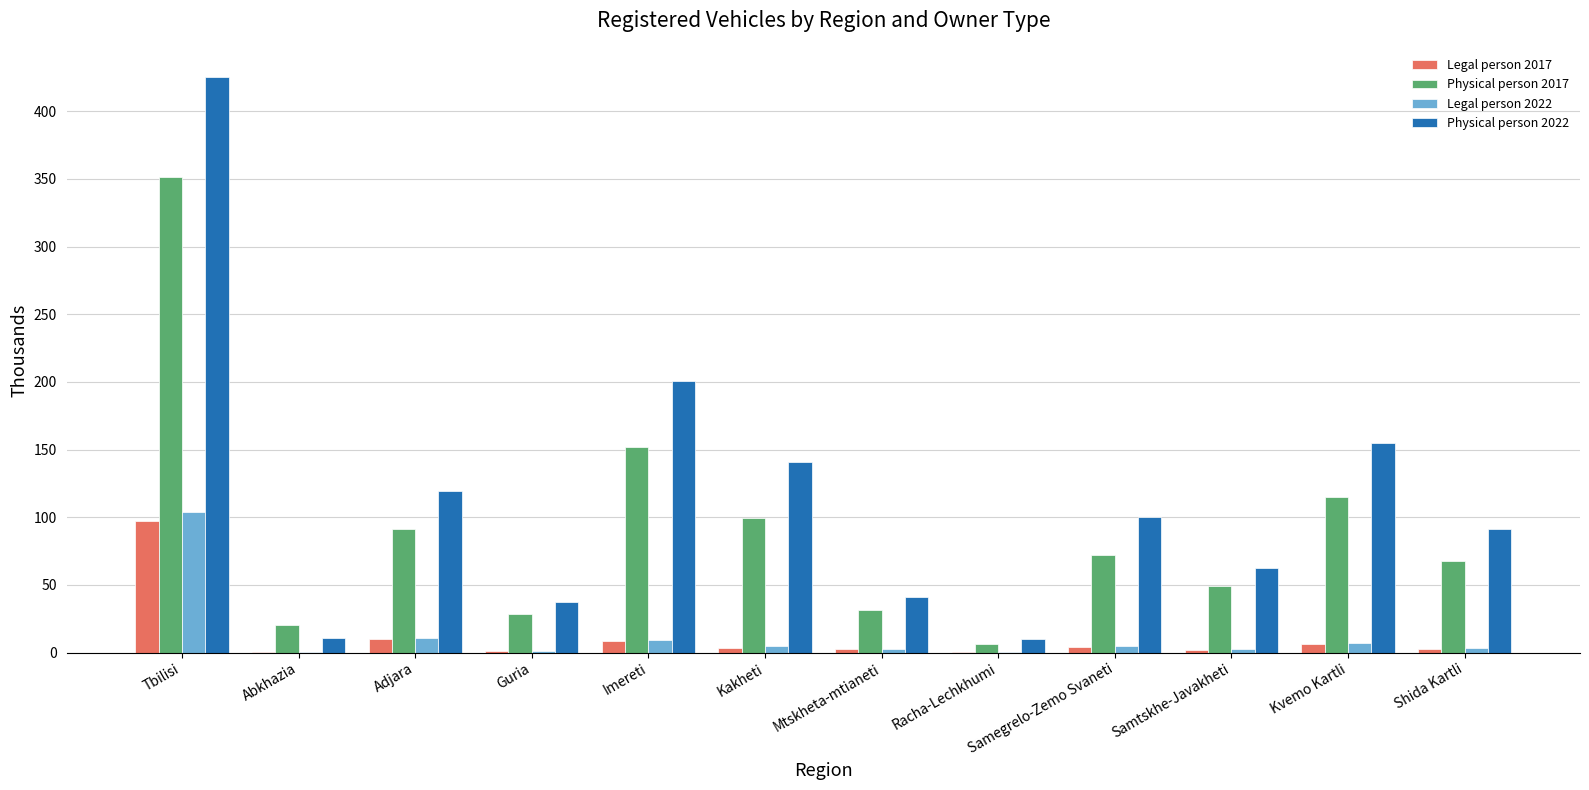

What is the sum of all Physical person 2017 values?

1083.9